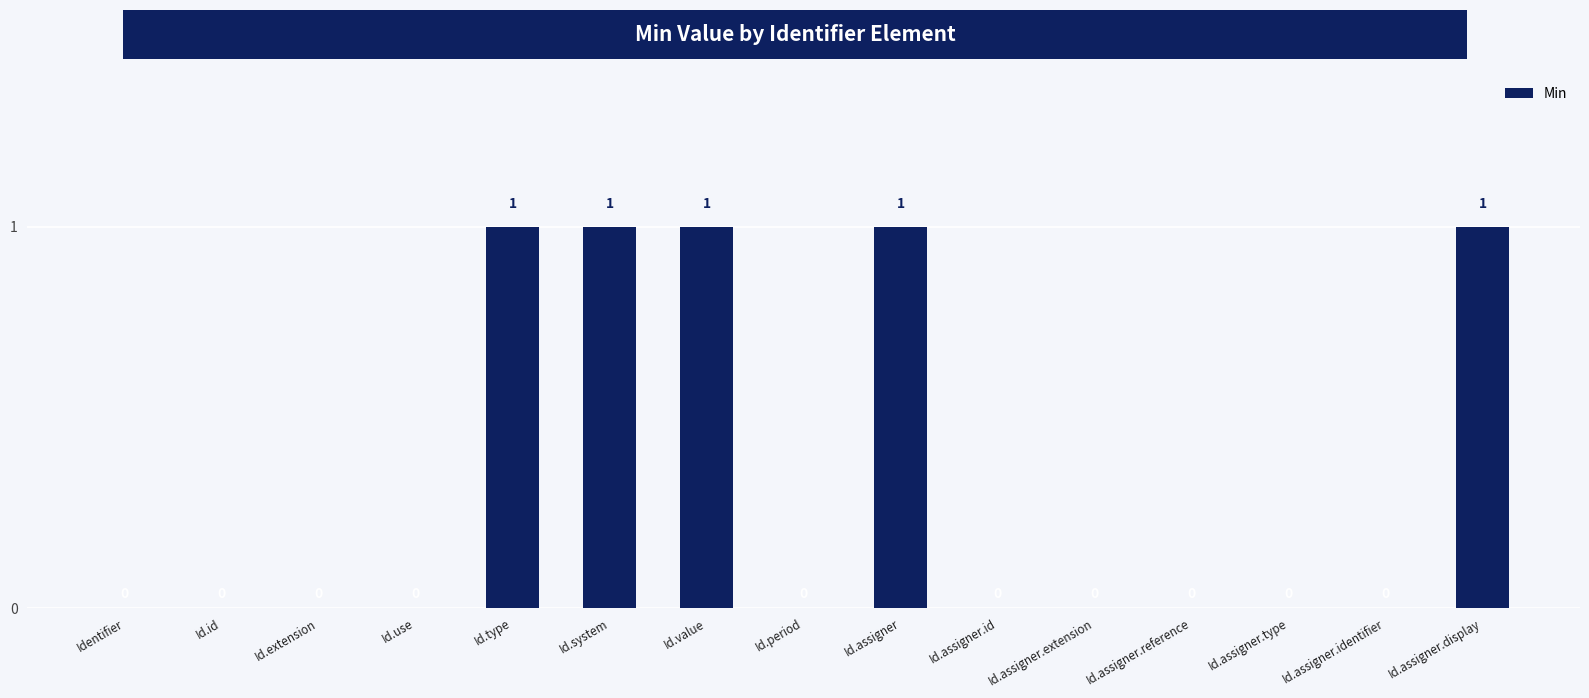

Is it true that the value at Id.assigner.display is 1?

True